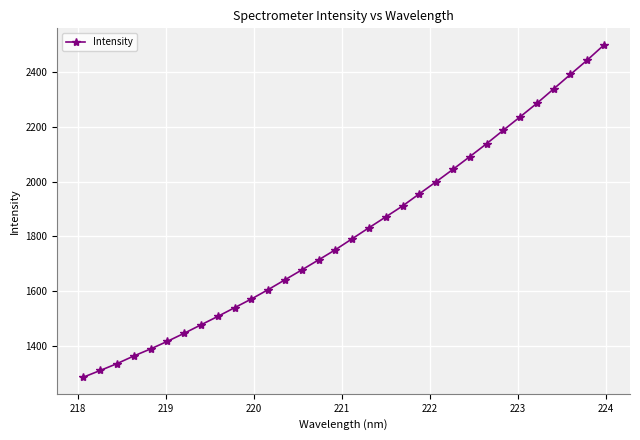

What is the greatest value displayed?

2499.7